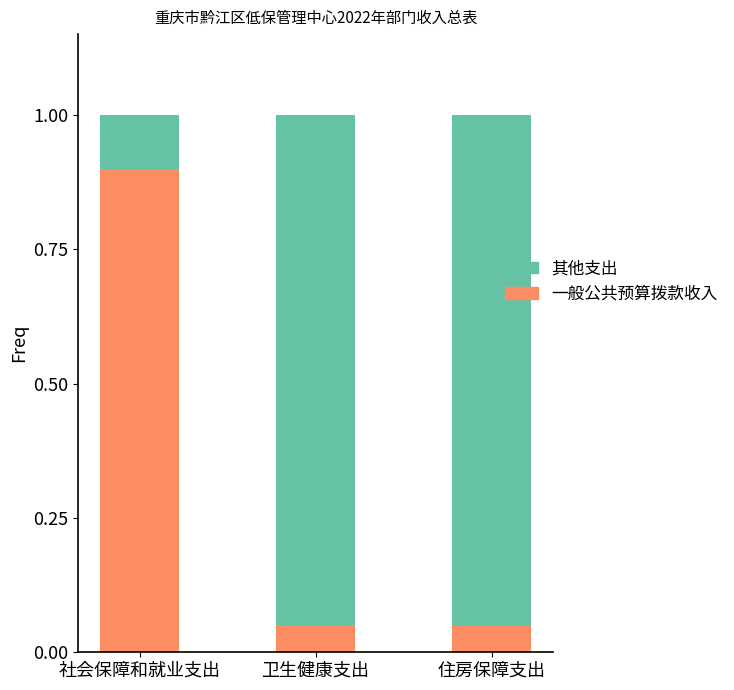

At which label does 一般公共预算拨款收入 reach its peak?

社会保障和就业支出